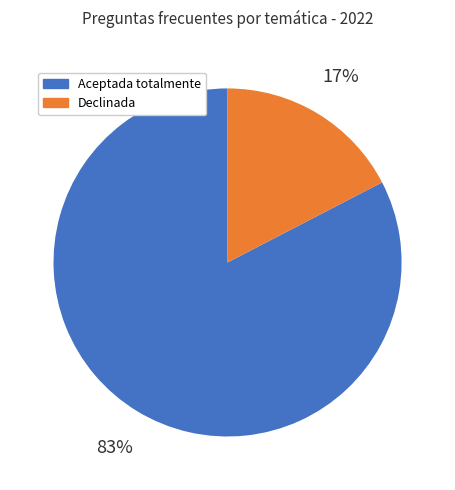

Does any single category account for the majority?

Yes